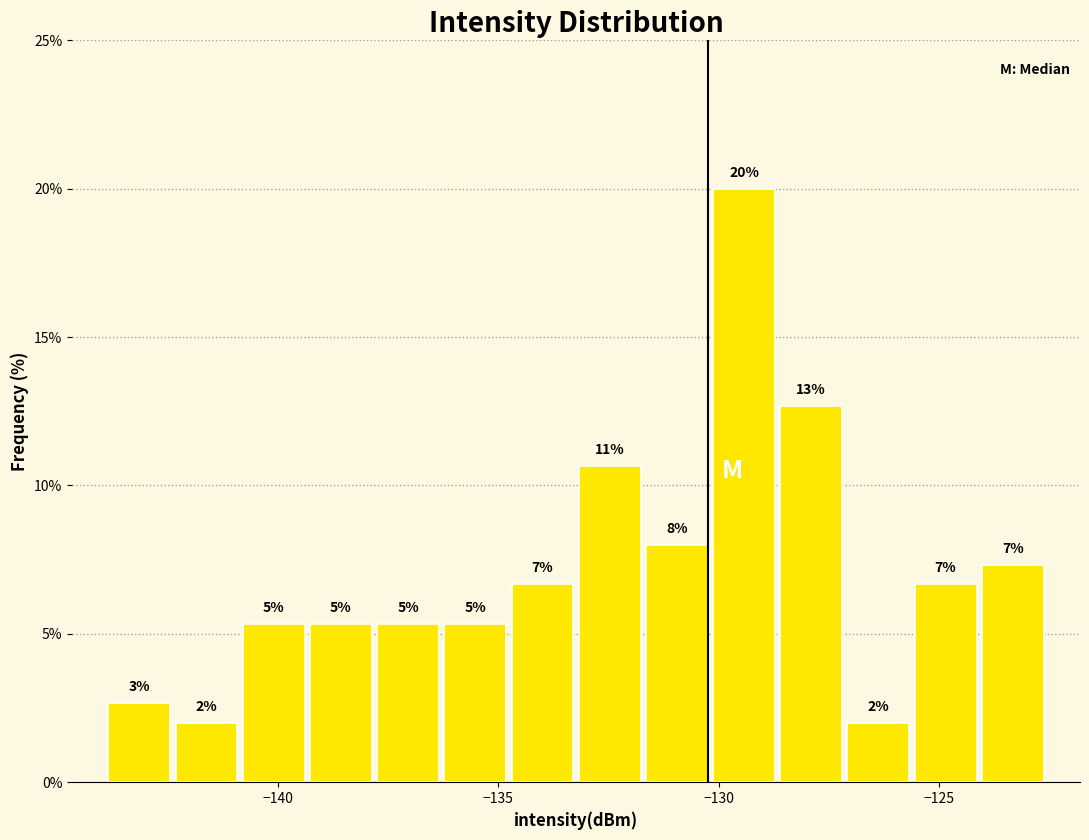

Around what value on the x-axis is the tallest bar? Give the approximate position of its centre, as read against the axis.

-129.5